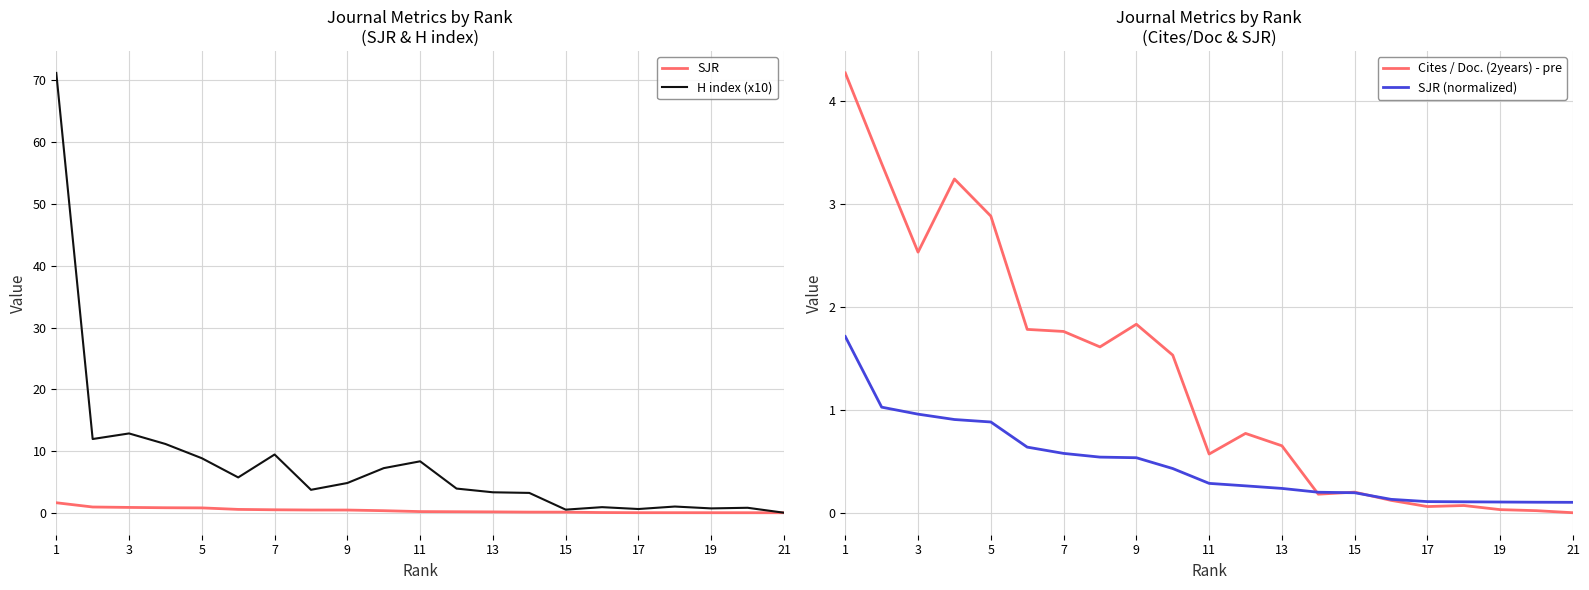

In Cites / Doc. (2years) - pre, how many points are higher than both neighbors (excluding endpoints)?

5